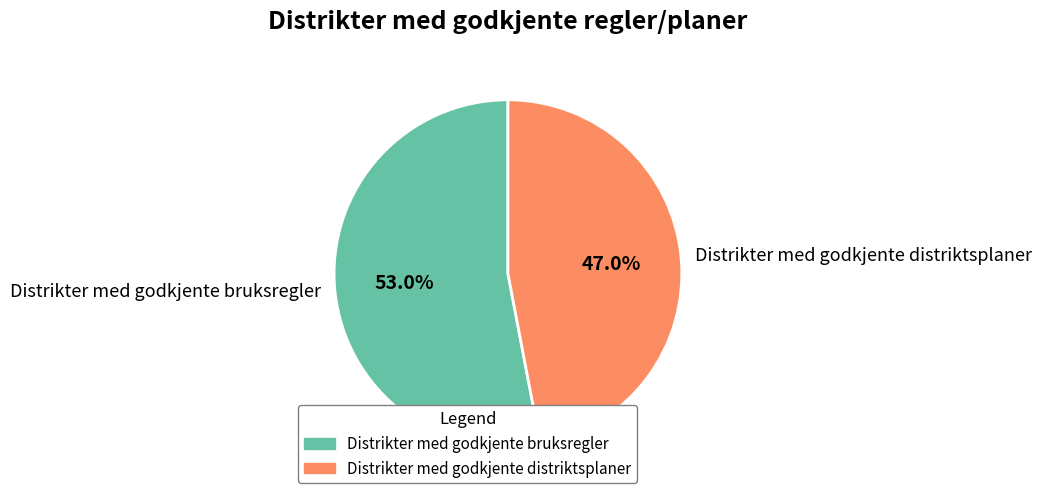

Which slice represents more than half of the pie?

Distrikter med godkjente bruksregler